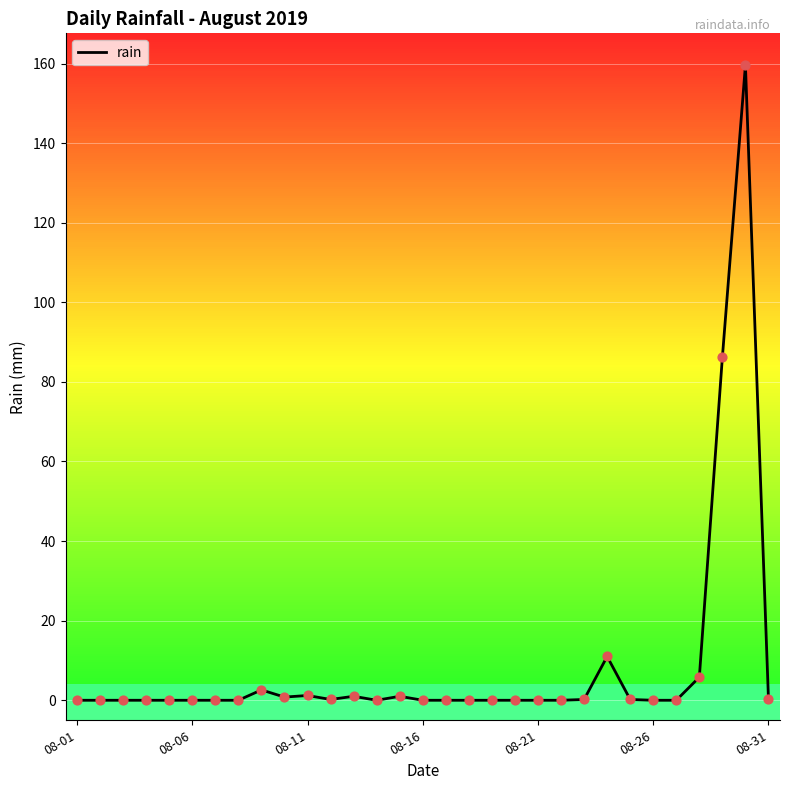

What is the difference between the maximum and minimum values?

159.6